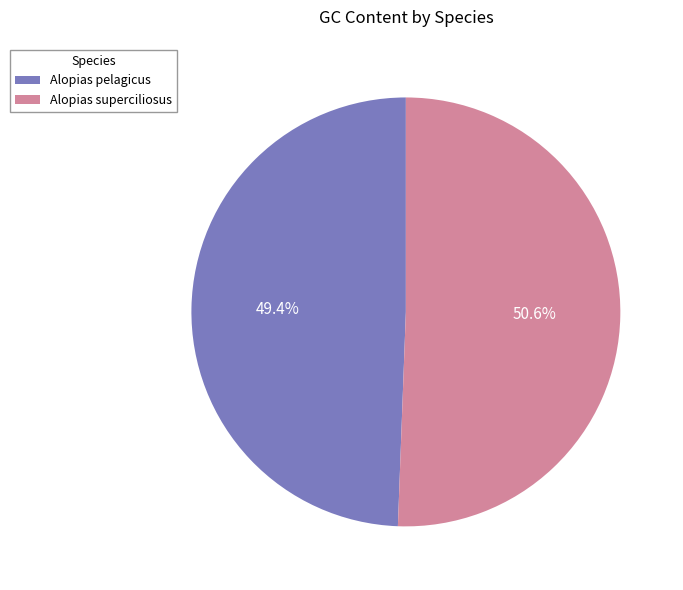

Which slice represents more than half of the pie?

Alopias superciliosus